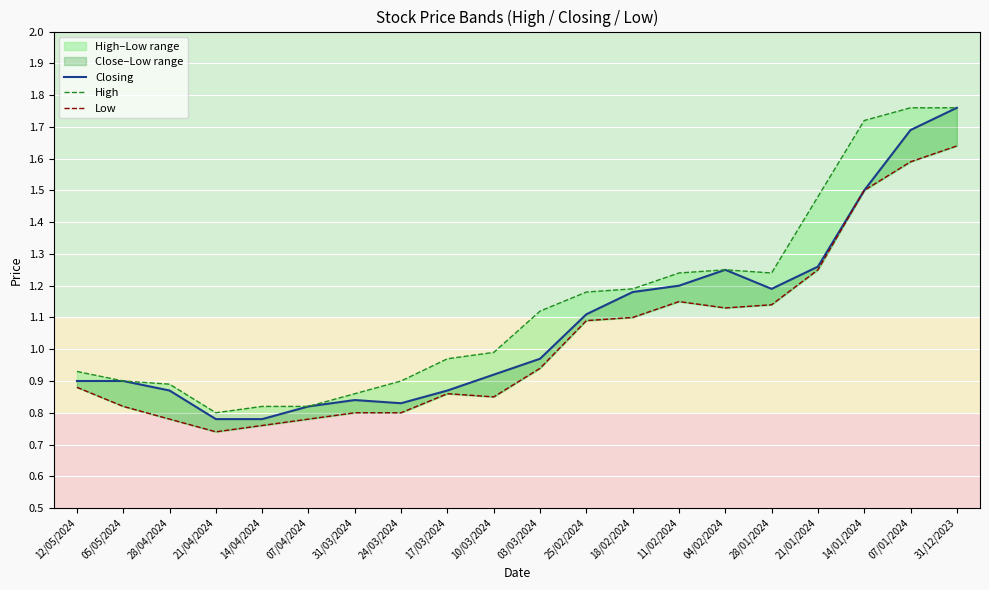

At 21/04/2024, list the series in order from largest to smallest.

High, Closing, Low